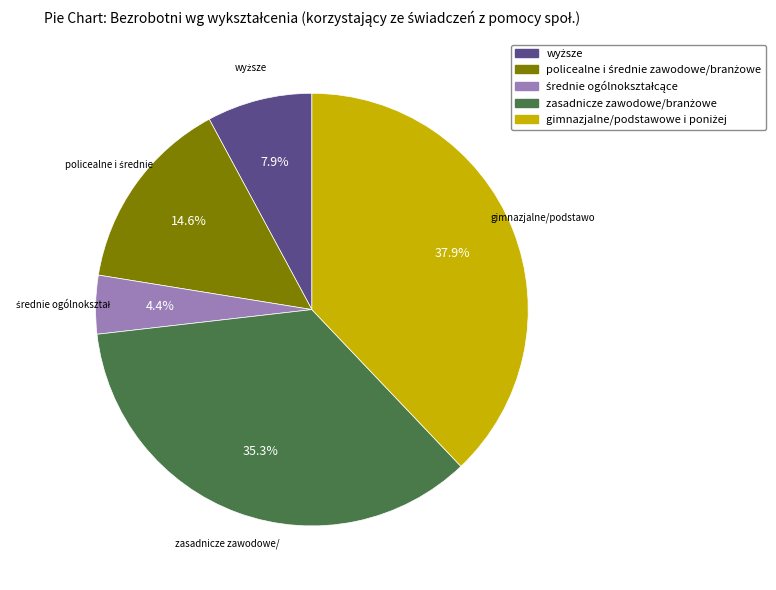

Is there a majority slice in this chart?

No